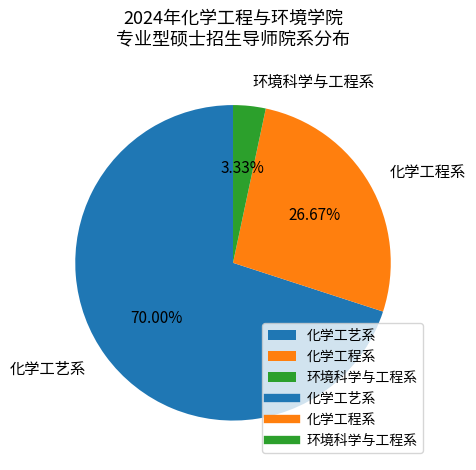

To the nearest percent, what portion does 环境科学与工程系 represent?

3%